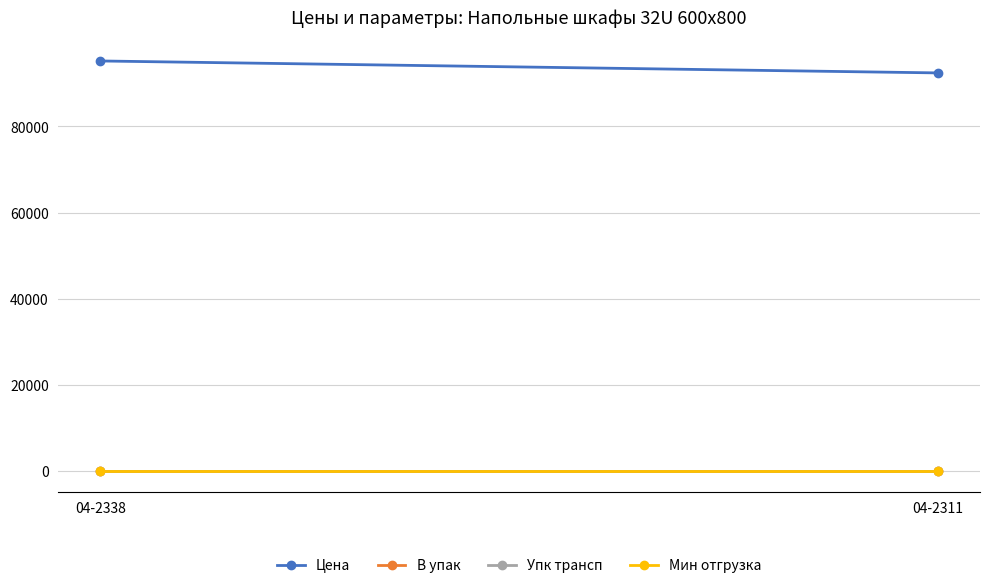

Is it true that Упк трансп equals 1.0 at 04-2338?

True